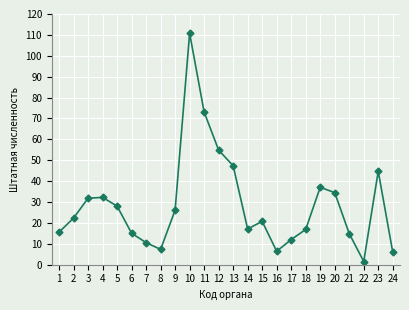

True or false: the data shows 23.7 at 18.

False